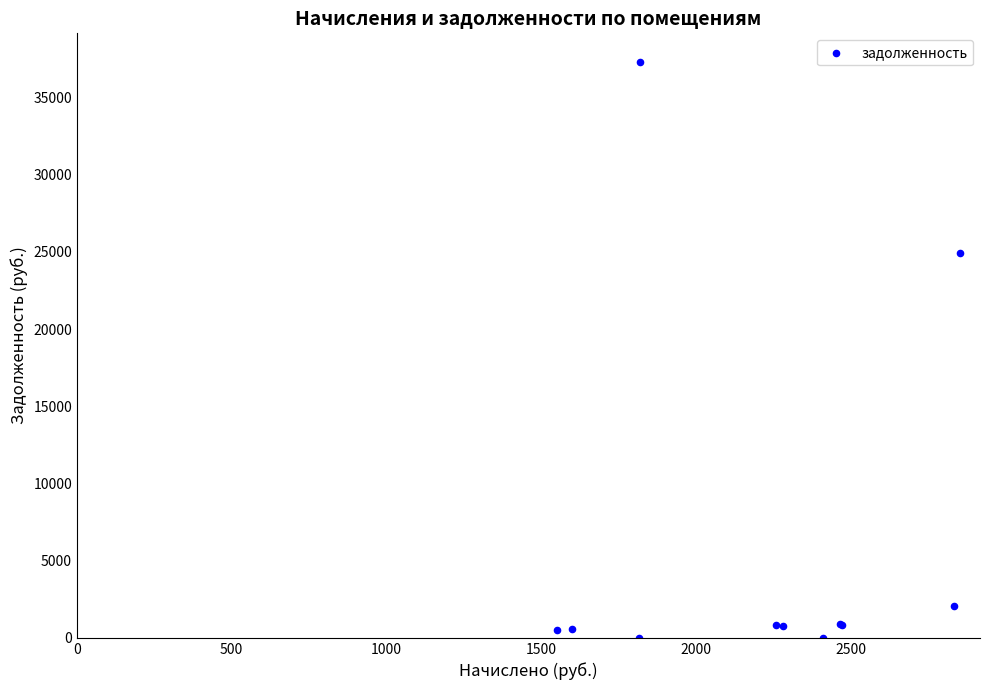

What Y value in the scatter plot is closest to 18651?

24924.3